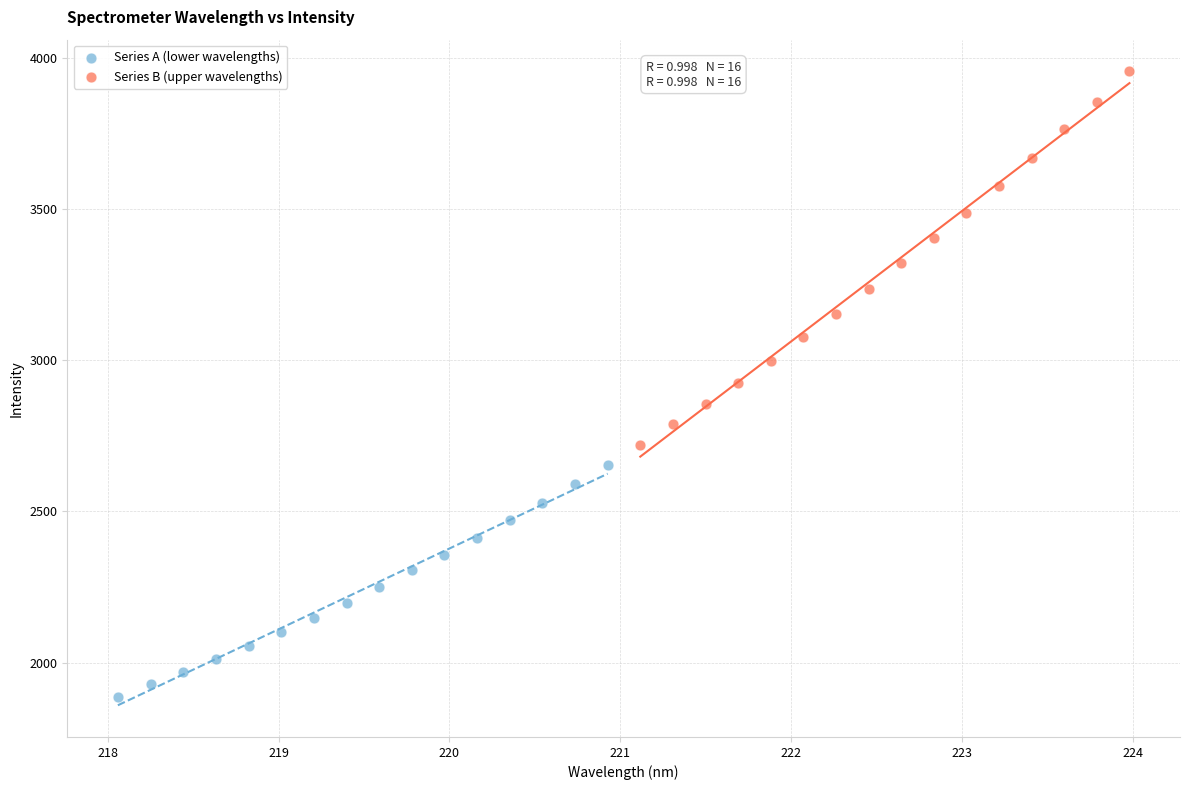

Which series has the widest spread of Y values?

Series B (upper wavelengths)